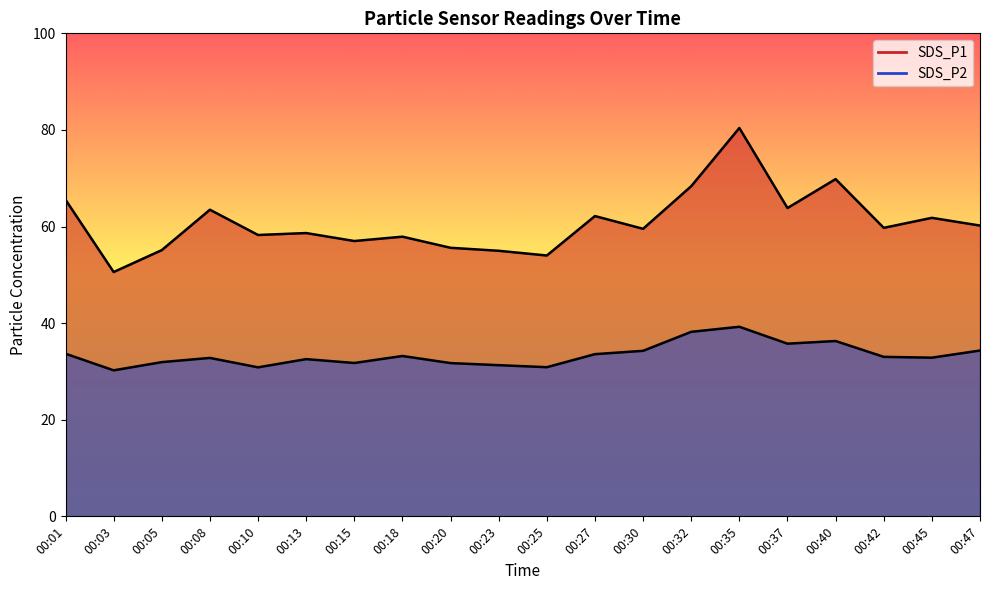

Is the value of SDS_P1 at 00:27 greater than the value of SDS_P2 at 00:18?

Yes